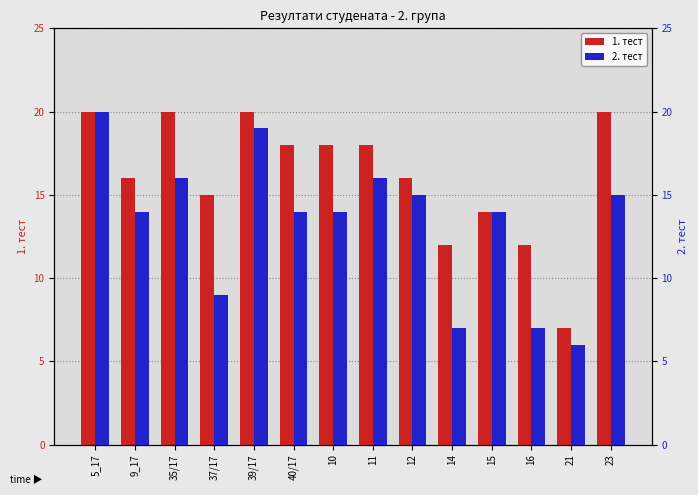

What position from the left is 40/17?

6